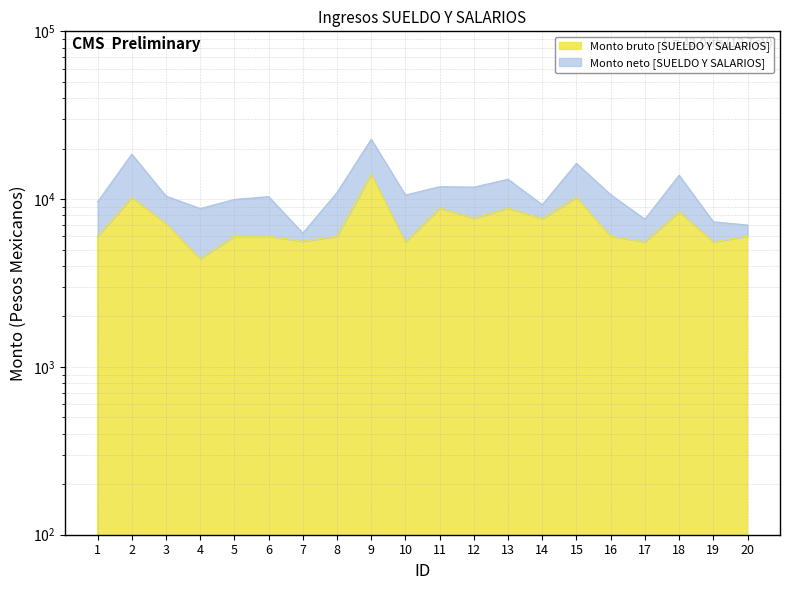

What is the difference between the maximum and second lowest values?

8564.2